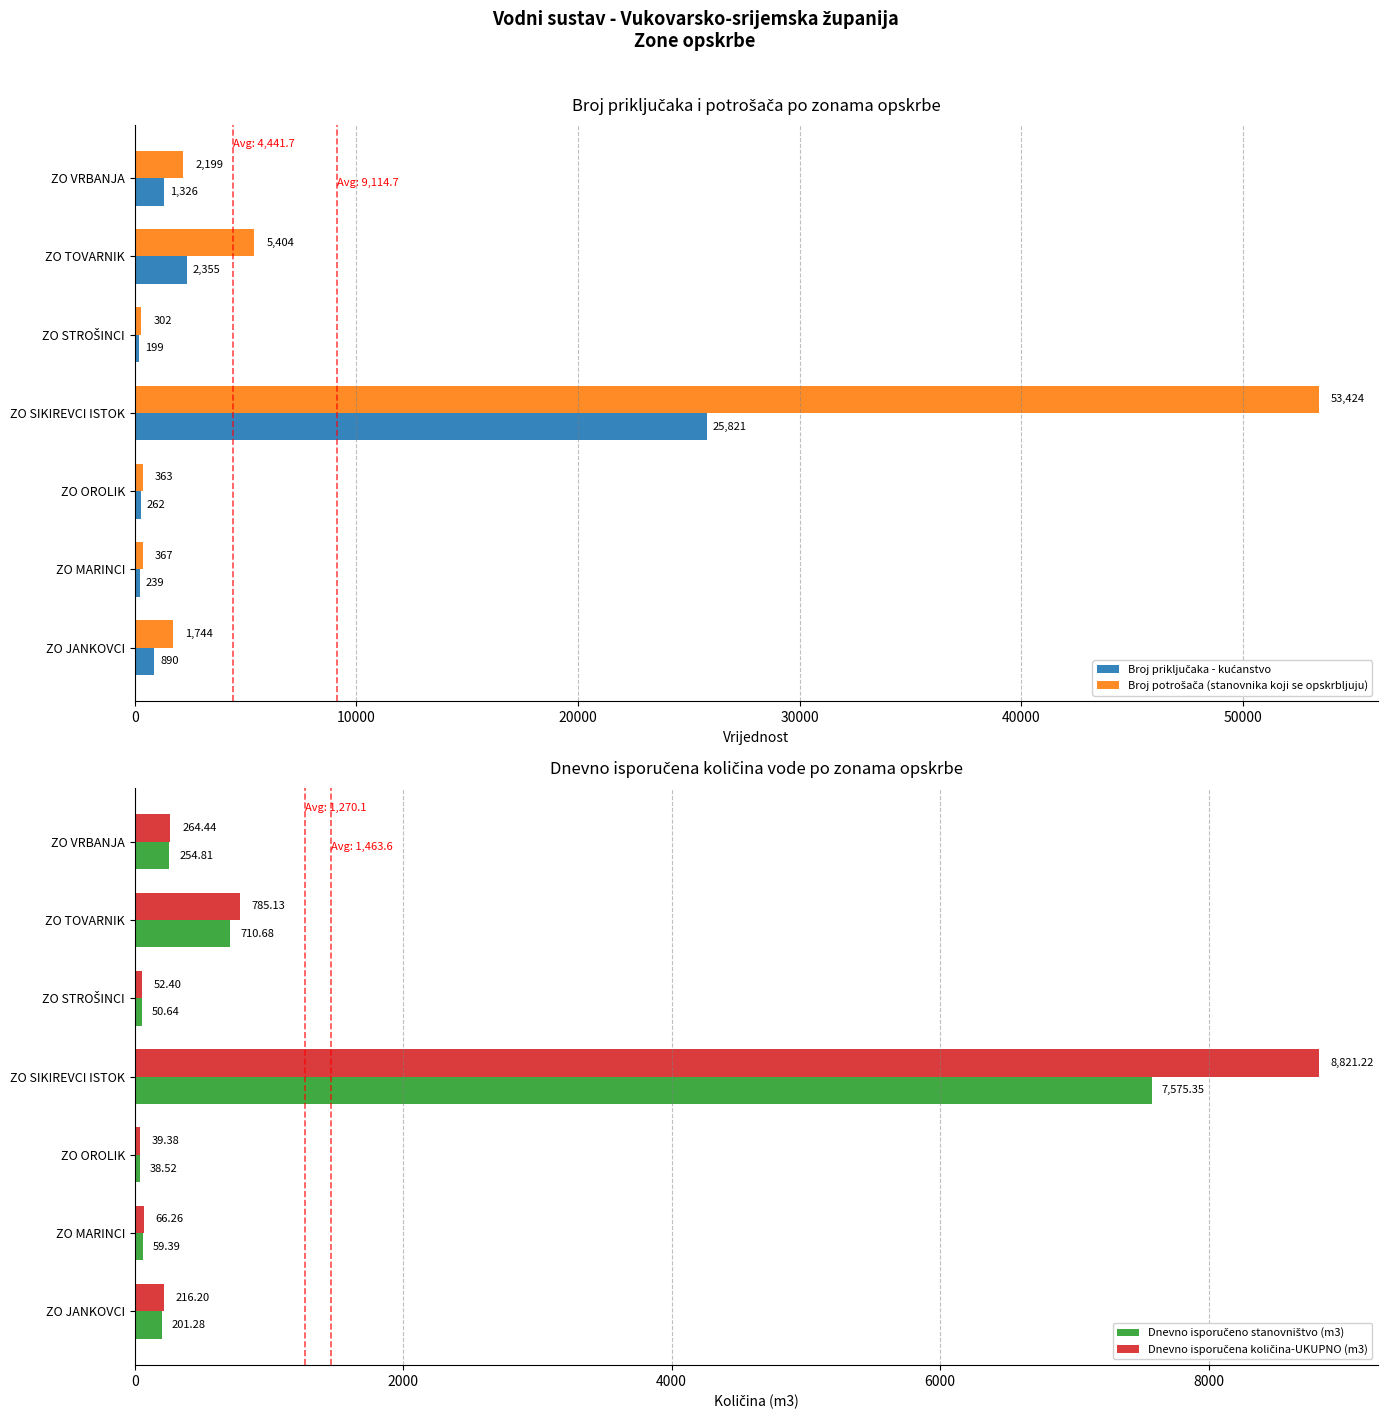

Reading left to right, transcribe all the data shown in this chart.

Broj priključaka - kućanstvo: 890.0	239.0	262.0	25821.0	199.0	2355.0	1326.0
Broj potrošača (stanovnika koji se opskrbljuju): 1744.0	367.0	363.0	53424.0	302.0	5404.0	2199.0
Dnevno isporučeno stanovništvo (m3): 201.3	59.4	38.5	7575.4	50.6	710.7	254.8
Dnevno isporučena količina-UKUPNO (m3): 216.2	66.3	39.4	8821.2	52.4	785.1	264.4